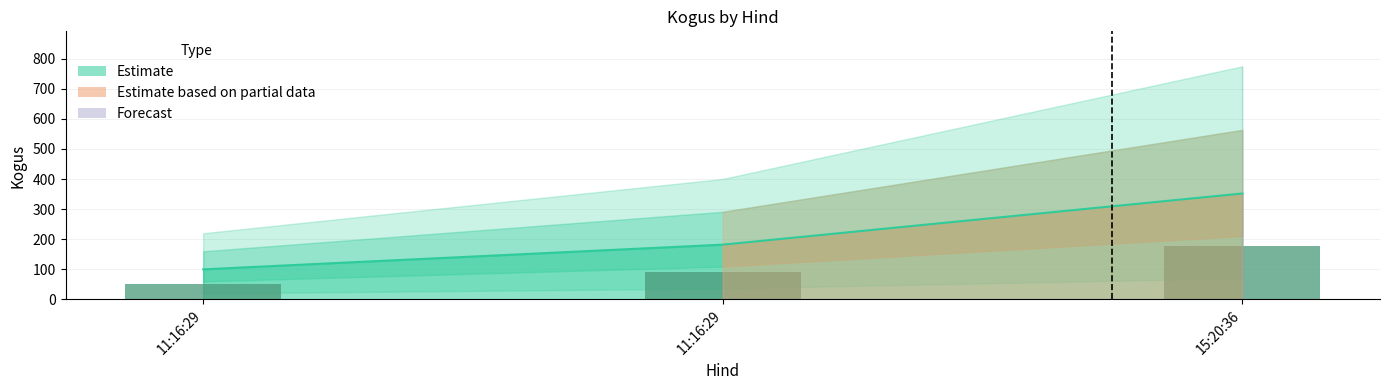

True or false: the data shows 100 at 11:16:29.

True